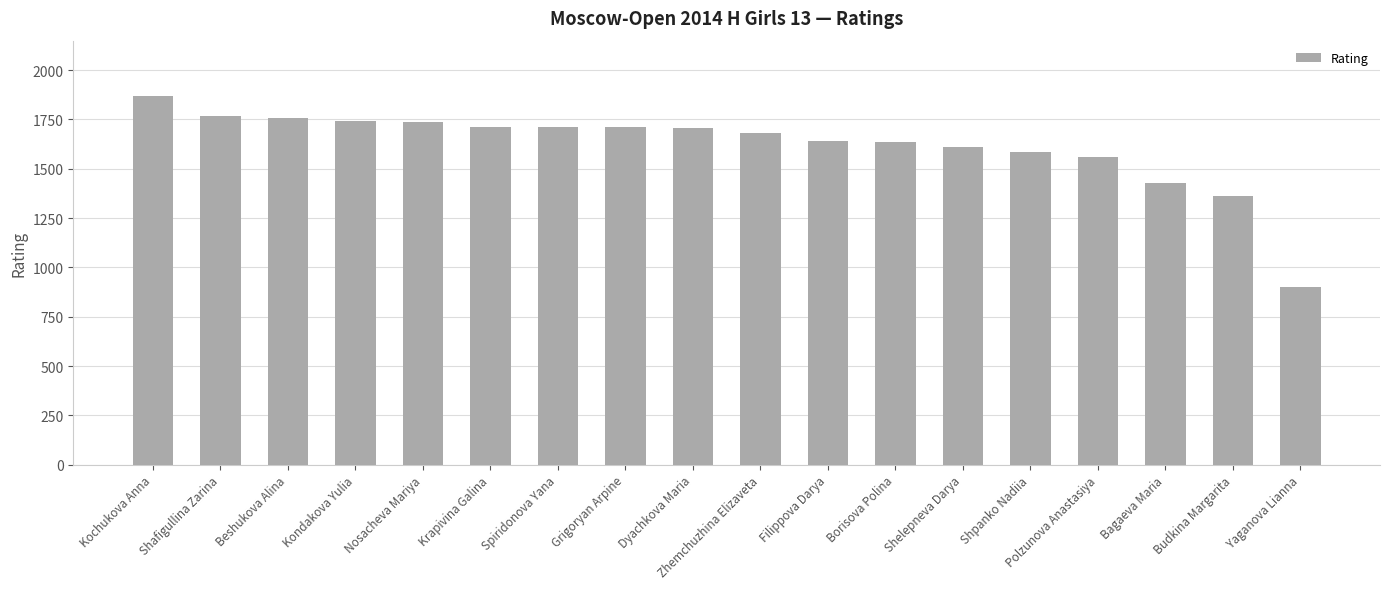

What is the label of the 17th bar from the right?

Shafigullina Zarina